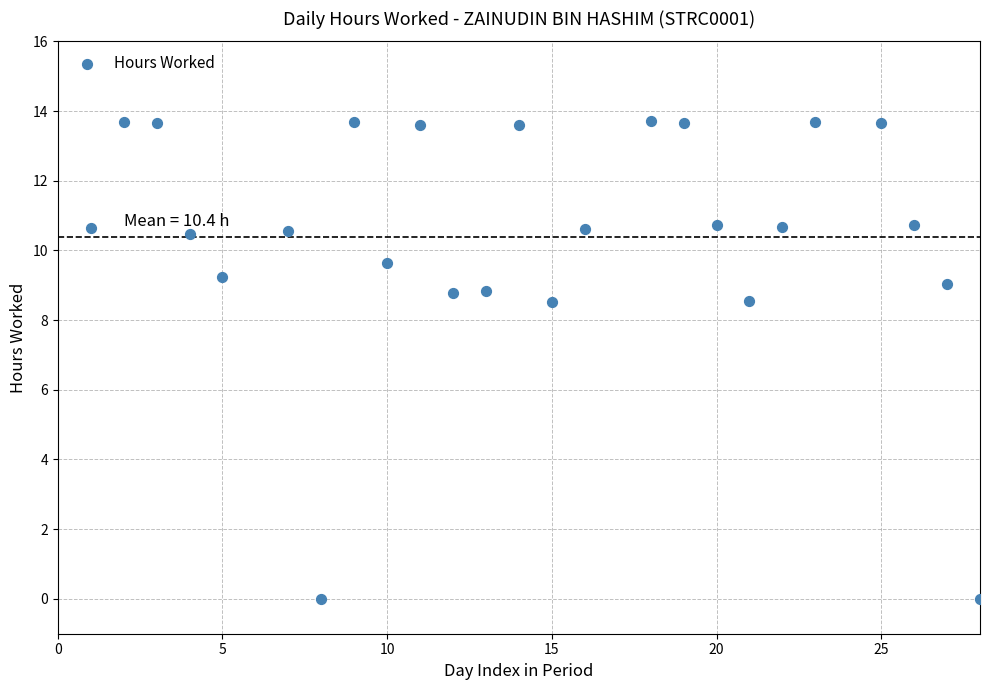

What is the range of X values (max minus min)?

27.0